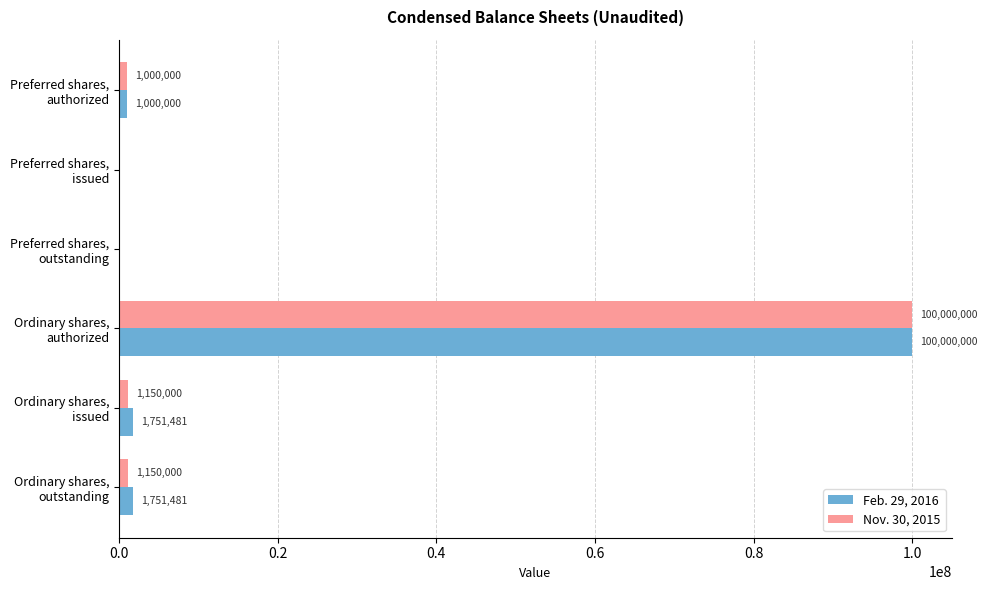

What is the highest value of the Feb. 29, 2016 series?

100000000